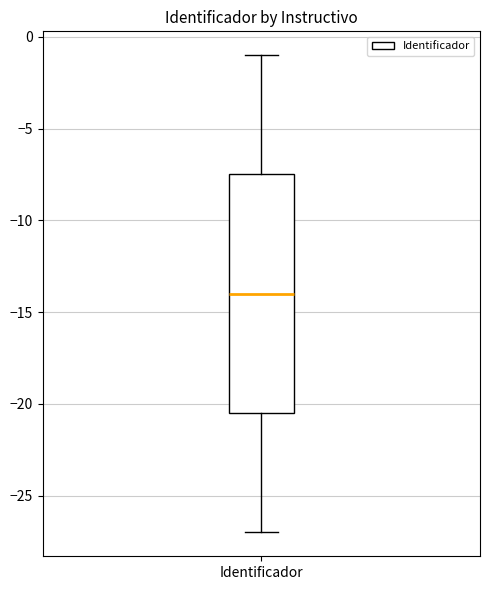

Transcribe this box plot: give where the median line is, the range the box spans, and where the two whiskers end, as read against the y-axis. The values are not printed on the chart, so give them approximately, as read against the axis.

median -14.0, box -20.5 to -7.5, whiskers -27.0 to -1.0